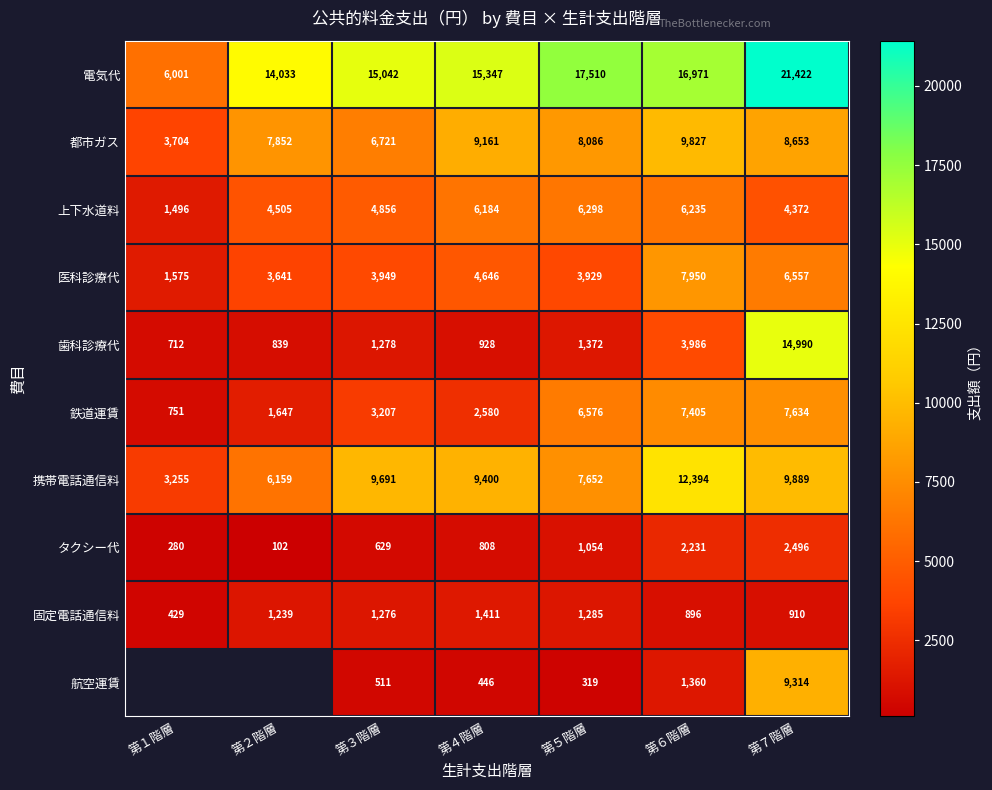

Which series changed the most between 第６階層 and 第７階層?

歯科診療代